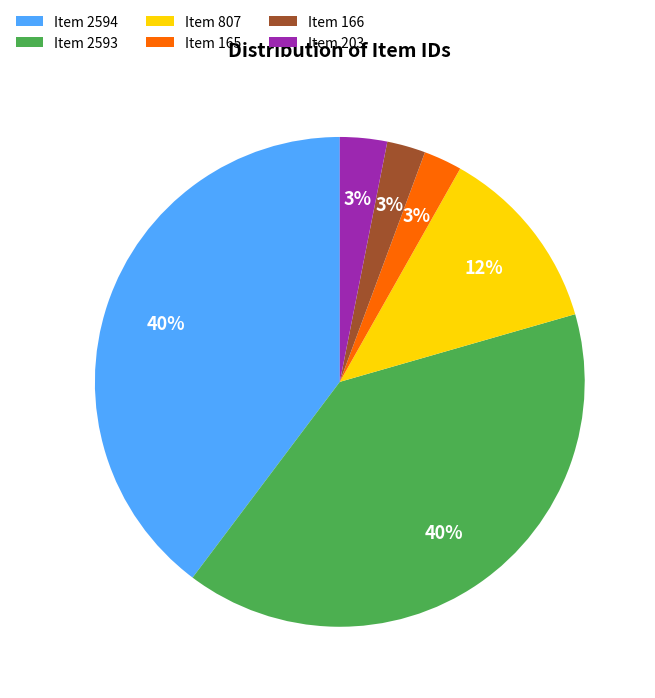

Is Item 203 the majority of the pie?

No